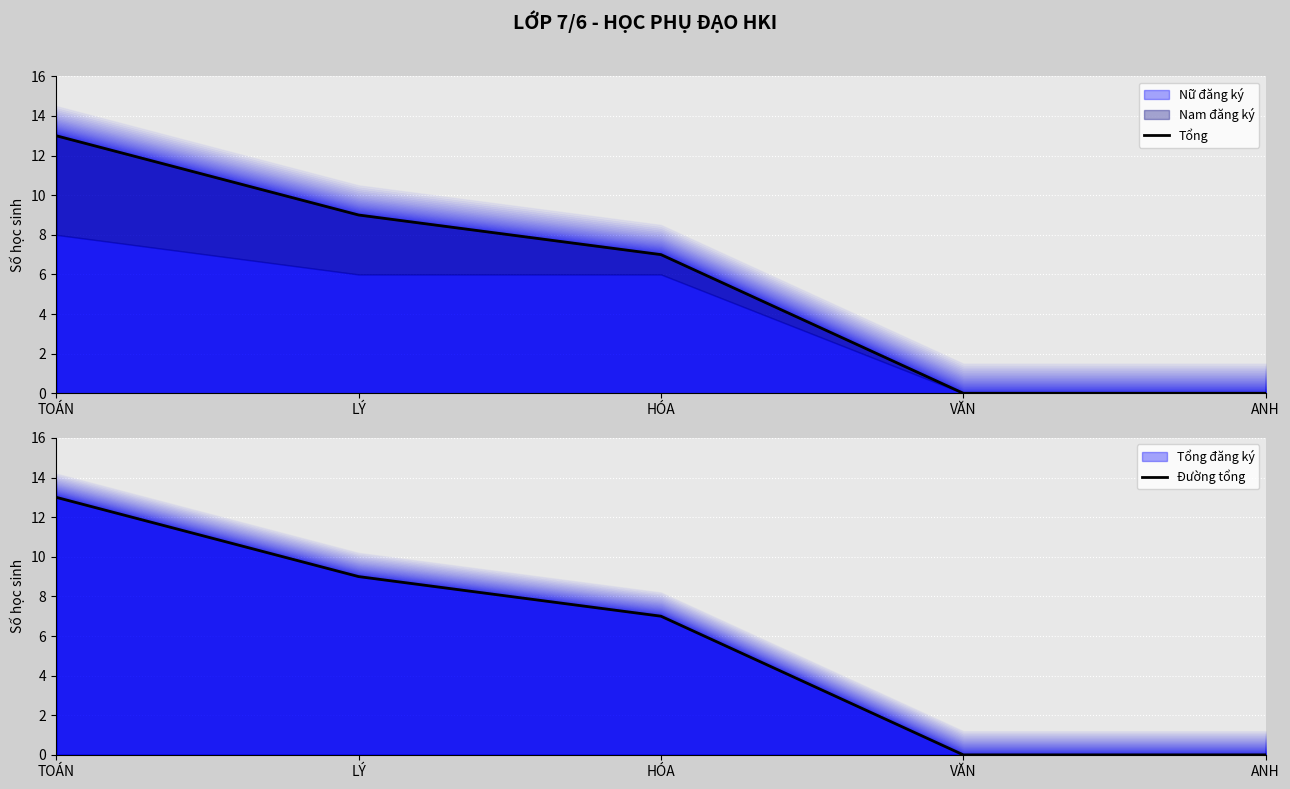

Reading left to right, transcribe all the data shown in this chart.

Tổng: 13	9	7	0	0
Đường tổng: 13	9	7	0	0